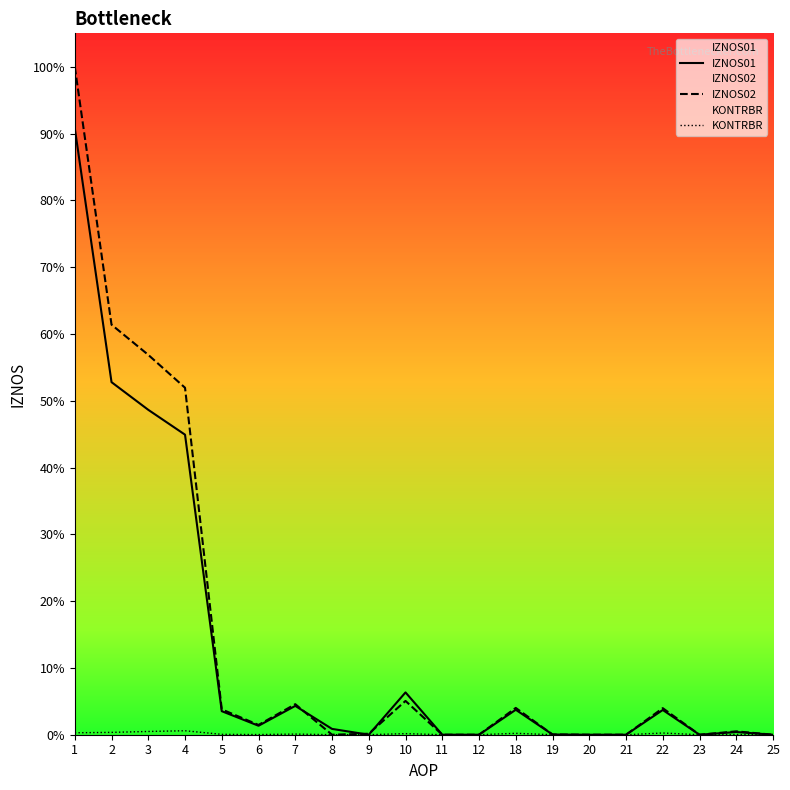

Reading right to left, list all the values displayed in this chart.

IZNOS01: 0.0	1071128.0	0.0	9755635.0	0.0	0.0	85203.0	9840838.0	0.0	0.0	16685500.0	0.0	2295680.0	11367713.0	3538332.0	9282862.0	118322598.0	128121685.0	139033651.0	239206935.0
IZNOS02: 0.0	1330856.6	0.0	10474765.7	0.0	0.0	98446.2	10573211.9	0.0	0.0	13329868.4	395920.5	0.0	12045357.8	3858982.1	9996531.2	136829787.8	149796711.1	161700779.6	263420569.3
KONTRBR: 0.0	89588.2	0.0	675513.7	0.0	0.0	5359.8	557770.7	0.0	0.0	433452.4	7126.6	18365.4	248209.0	67537.8	146379.6	1567928.7	1283145.3	924870.4	766048.1